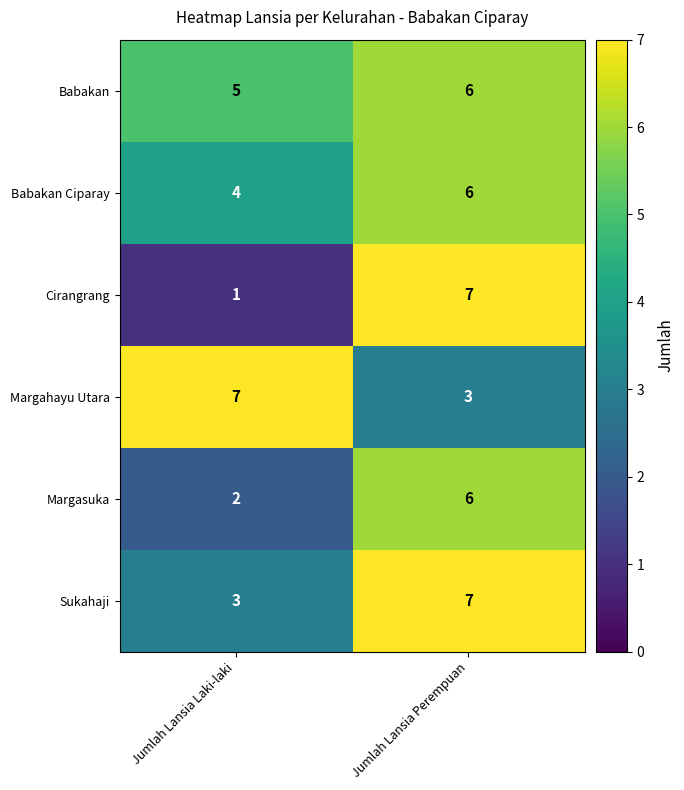

At which category does the chart reach its minimum across all series?

Jumlah Lansia Laki-laki